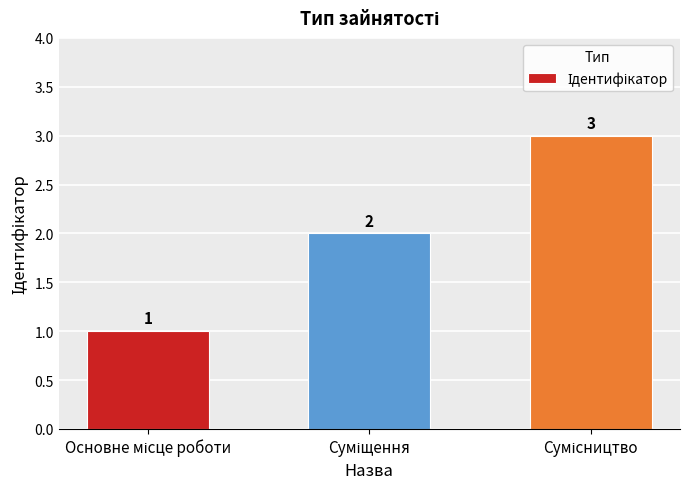

How many values are between 1 and 3?

3